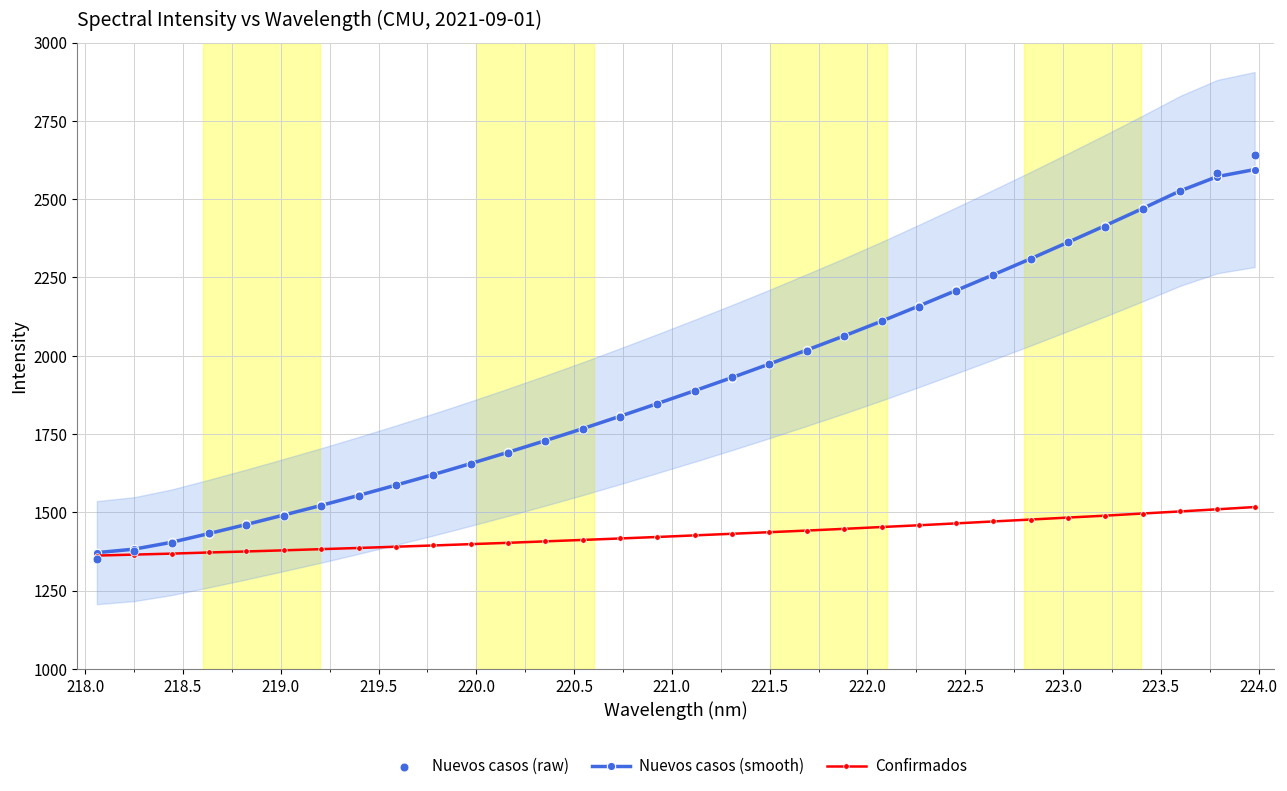

What are all the series names shown in the legend?

Nuevos casos (smooth), Confirmados, Nuevos casos (raw)